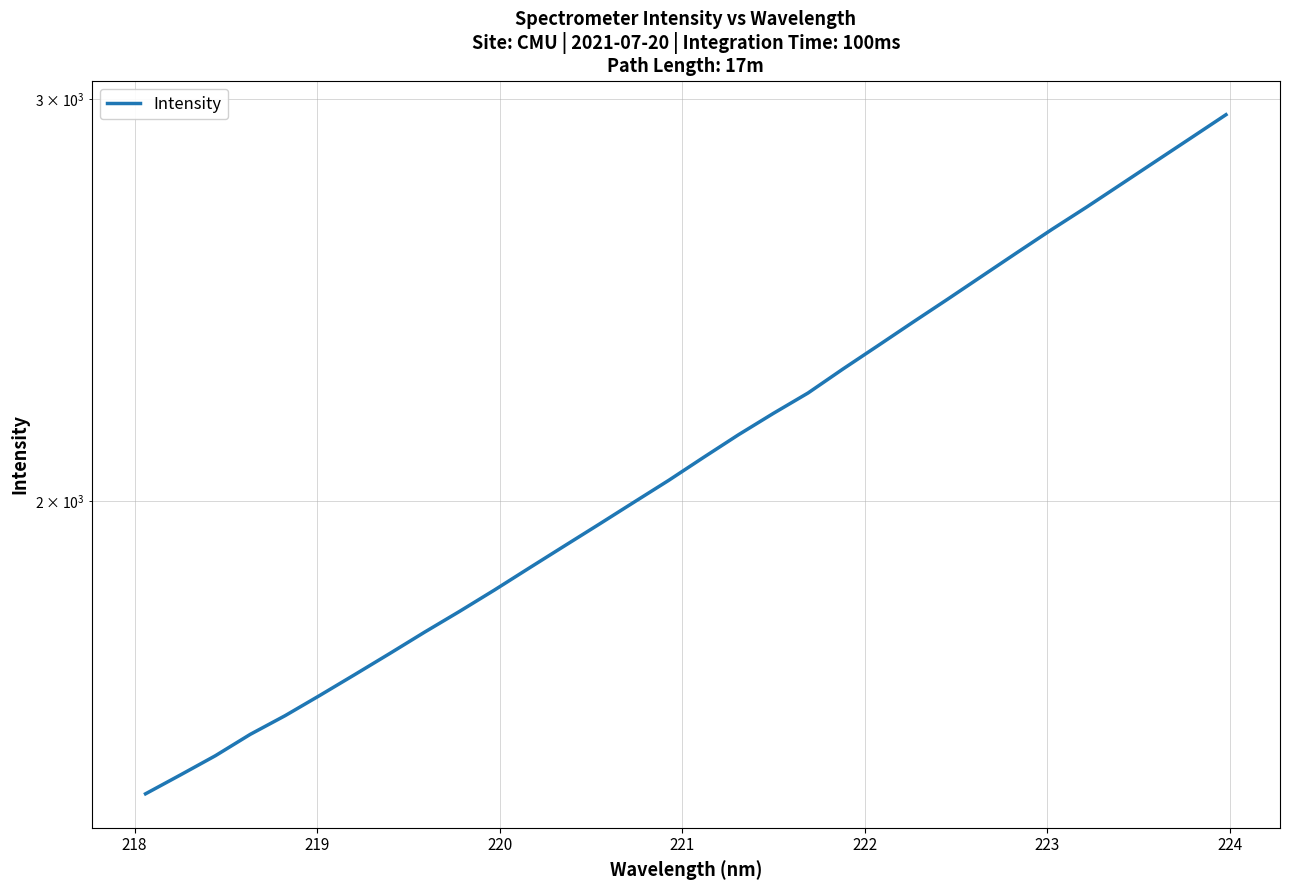

Count the number of values greater than 2090.

16